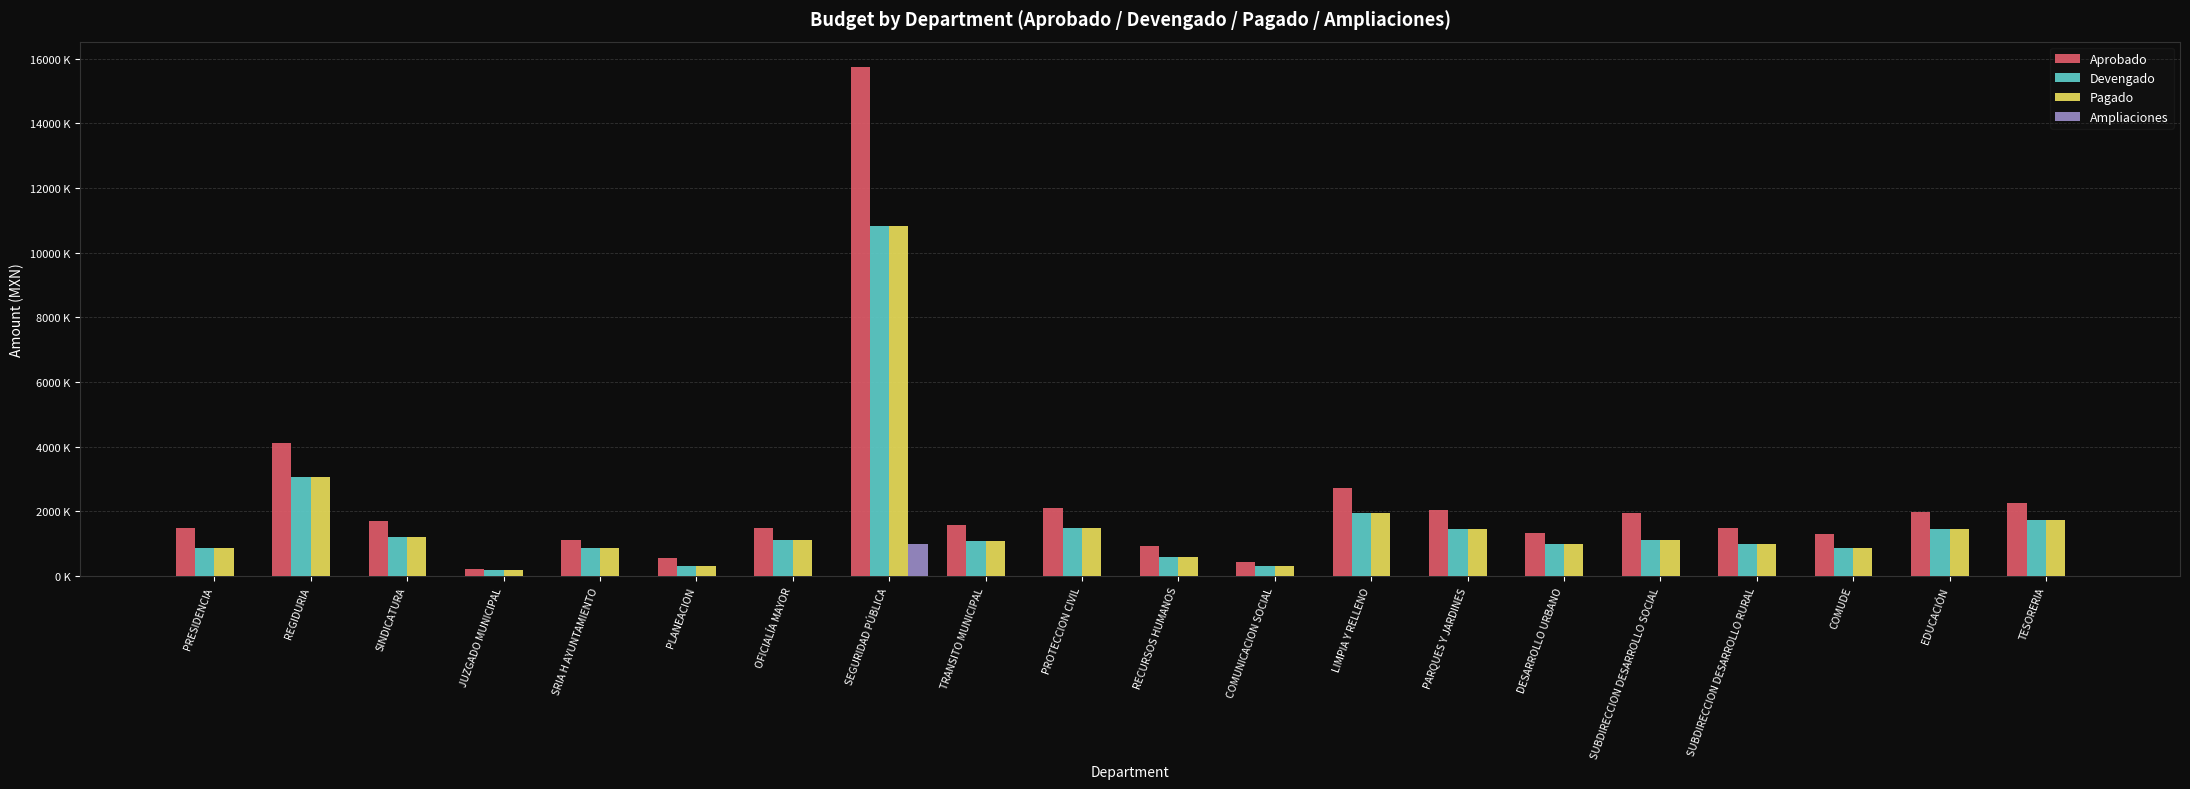

What is the label of the 14th bar from the left?

PARQUES Y JARDINES